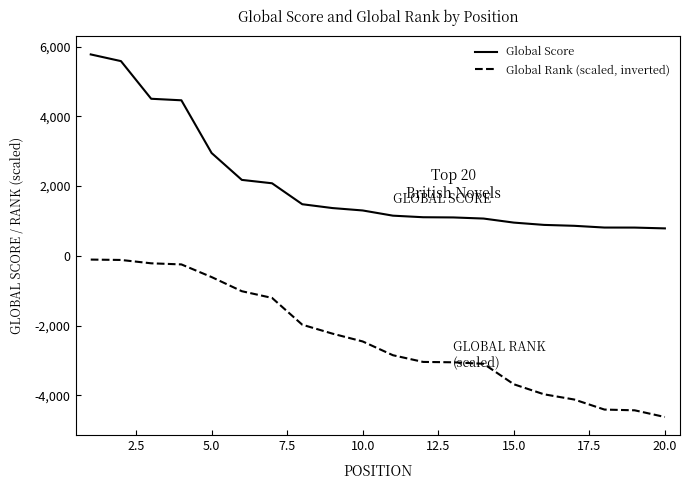

List the series in order of their overall mean, lowest first.

Global Rank (scaled, inverted), Global Score